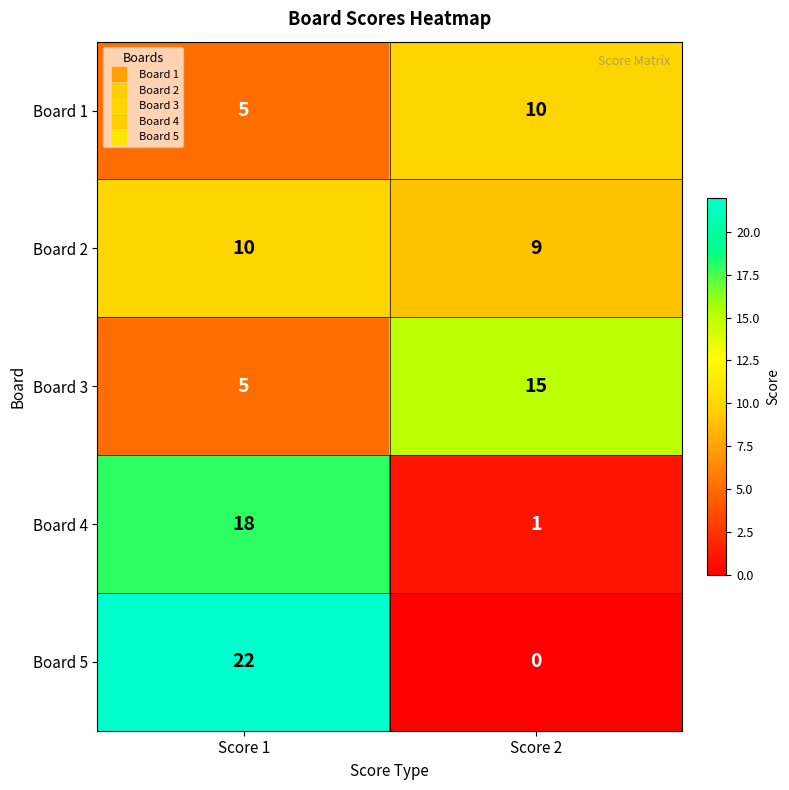

Rank the series at Score 2 from highest to lowest value.

Board 3, Board 1, Board 2, Board 4, Board 5